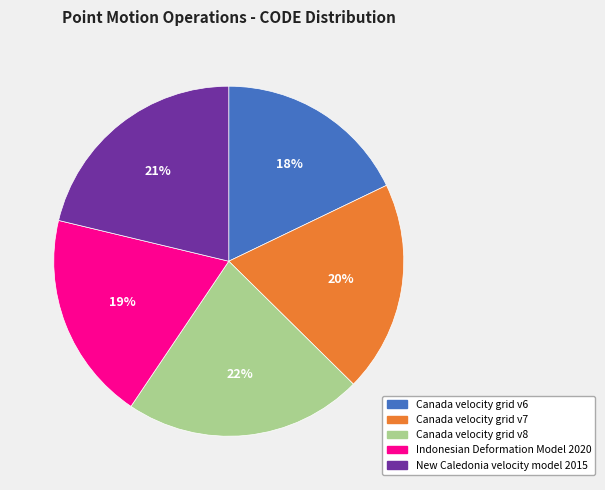

Which slice is the smallest?

Canada velocity grid v6